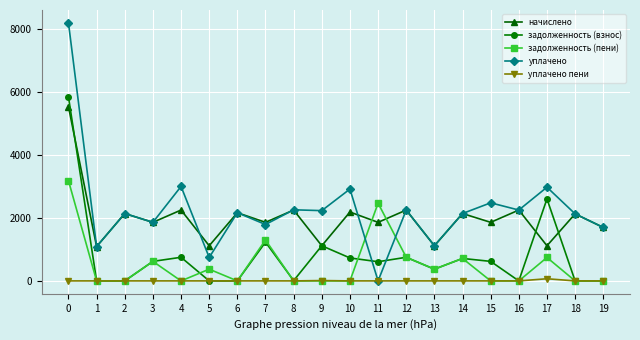

What is the sum of the уплачено values at 16 and 15?

4735.4